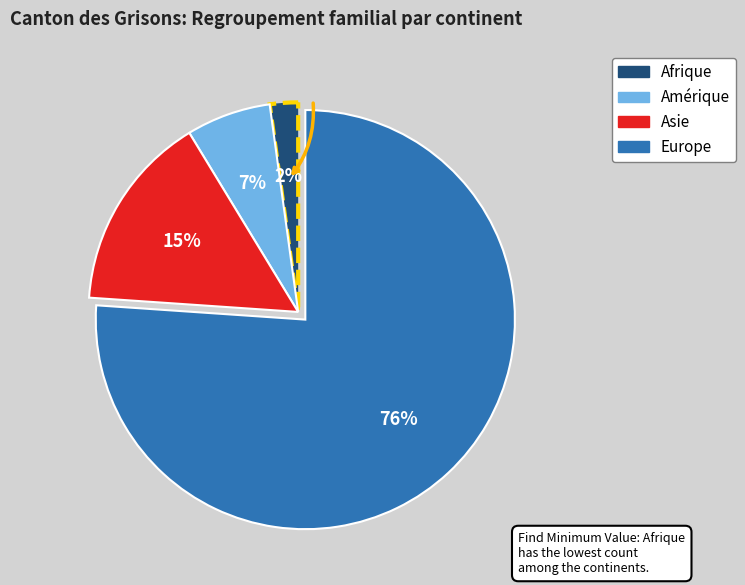

Which category has the biggest portion of the pie?

Europe